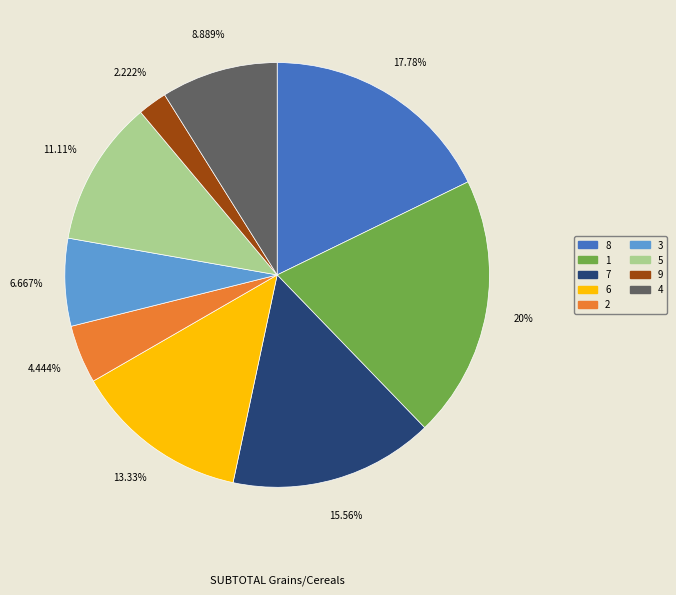

Is it true that 9 is 2% of the pie?

True